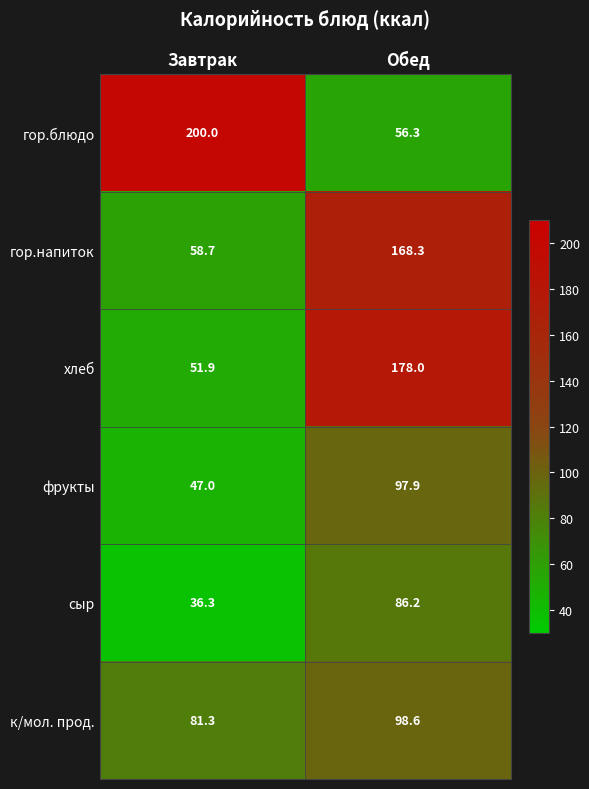

Reading right to left, list all the values displayed in this chart.

гор.блюдо: 56.3	200.0
гор.напиток: 168.3	58.7
хлеб: 178.0	51.9
фрукты: 97.9	47.0
сыр: 86.2	36.3
к/мол. прод.: 98.6	81.3